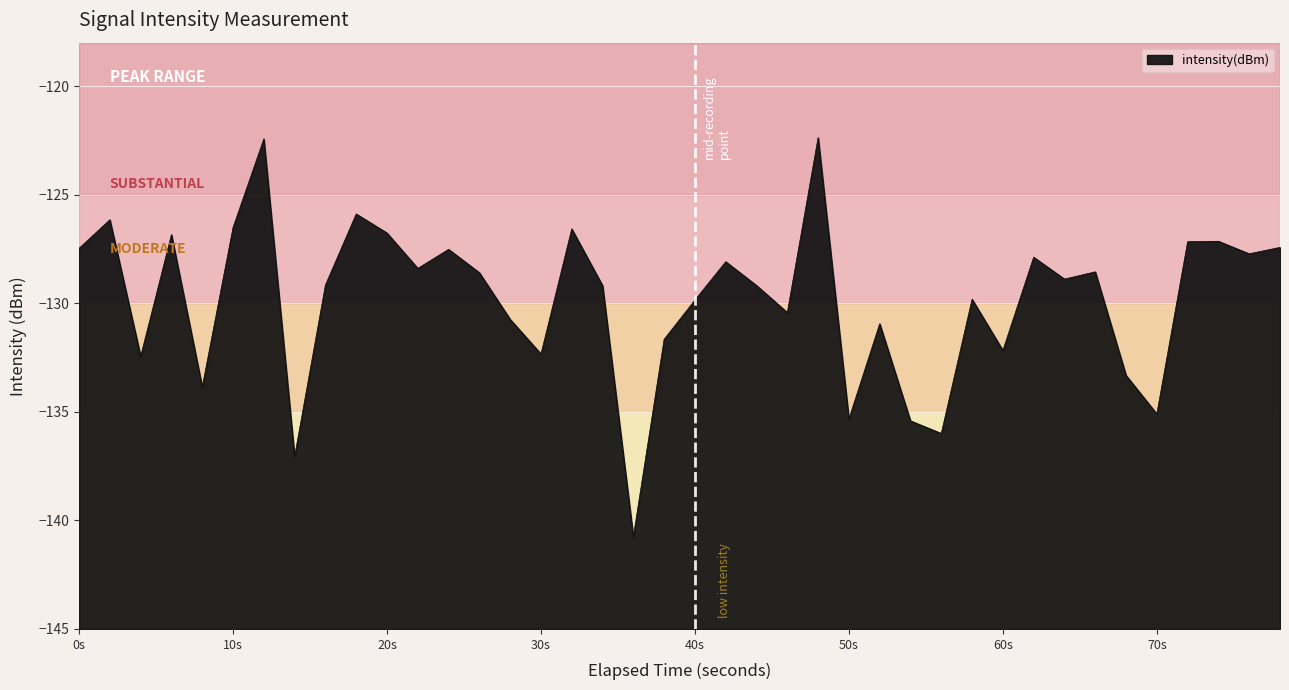

How many lines are shown in the chart?

1